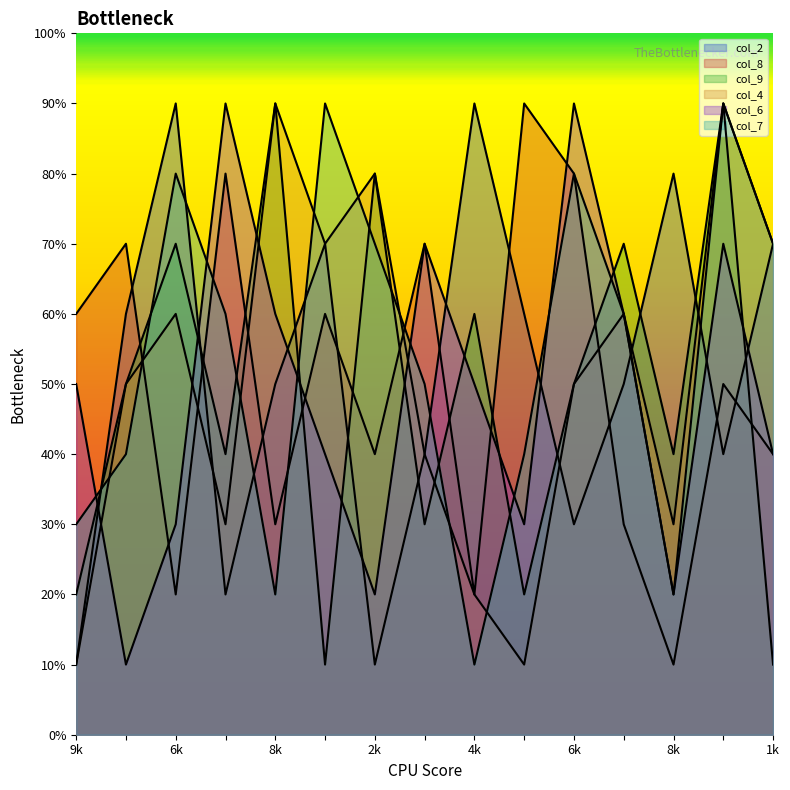

Which series ends up on top after the final intersection of col_6 and col_7?

col_6